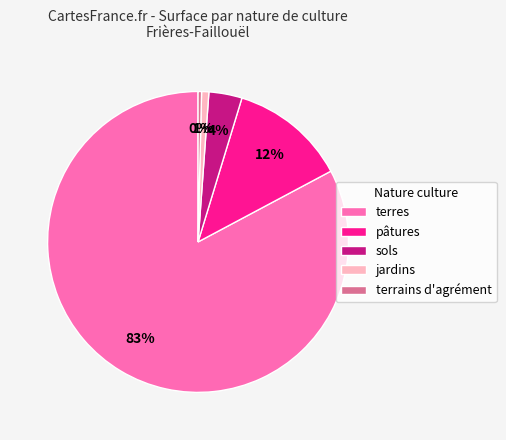

Is it true that terres is 97% of the pie?

False